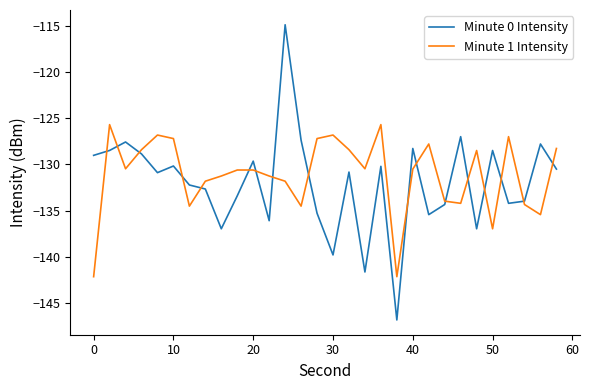

True or false: Minute 1 Intensity and Minute 0 Intensity intersect in this chart.

True